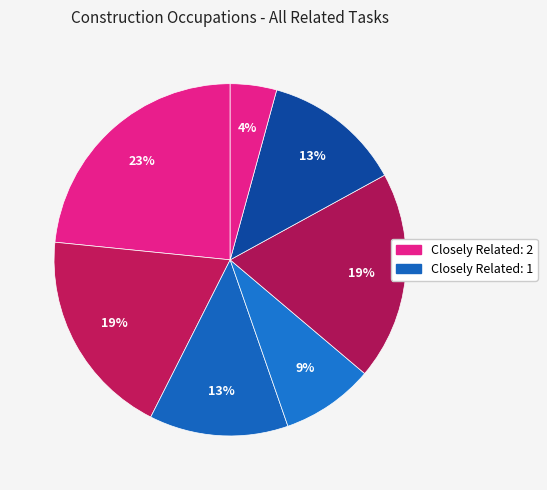

To the nearest percent, what is the average slice percentage?

14%